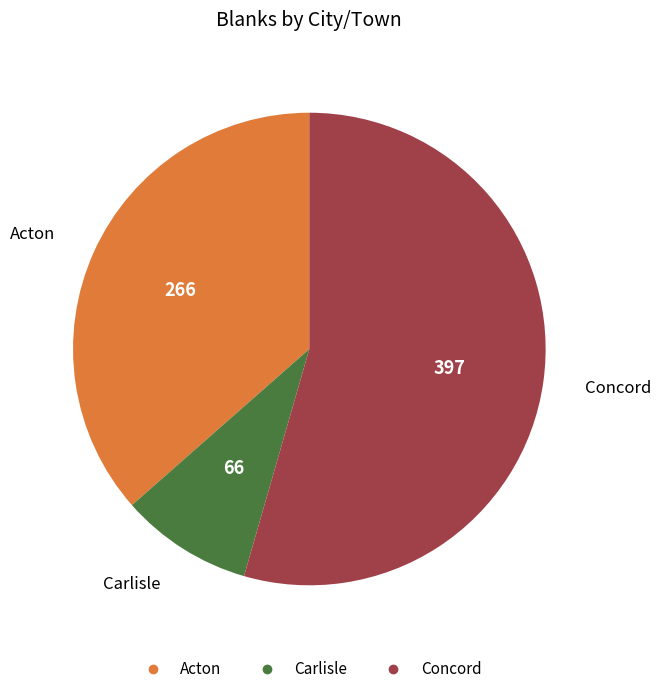

Approximately how many times larger is the value at Concord compared to Acton?

1.5